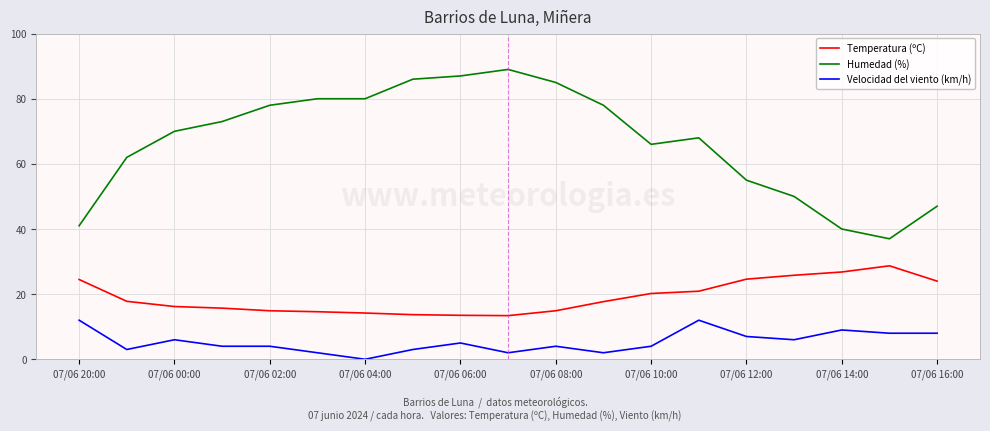

List the series in order of their overall mean, lowest first.

Velocidad del viento (km/h), Temperatura (ºC), Humedad (%)